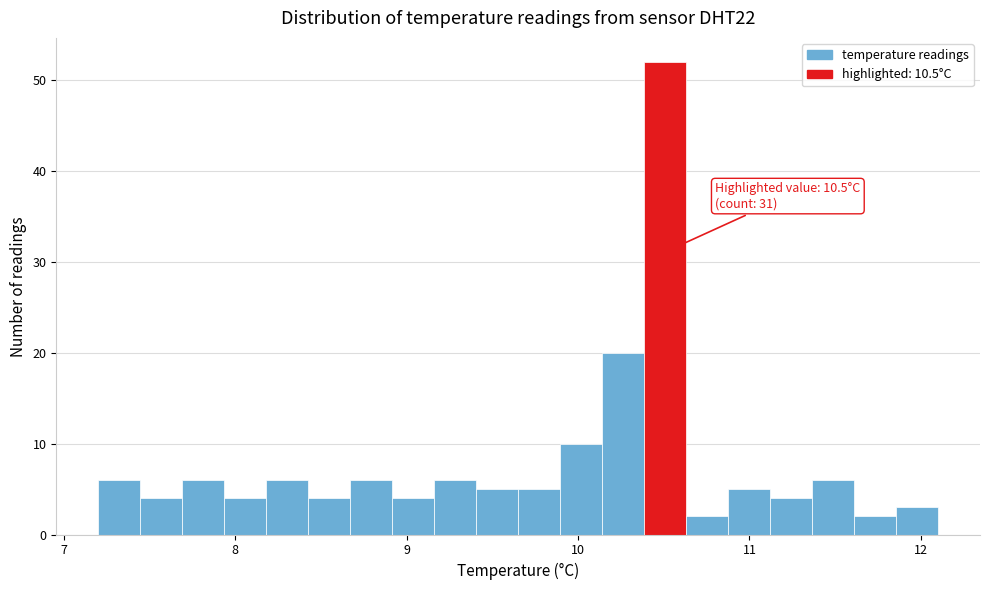

Read against the x-axis, roughly where is the centre of the tallest bar?

10.5